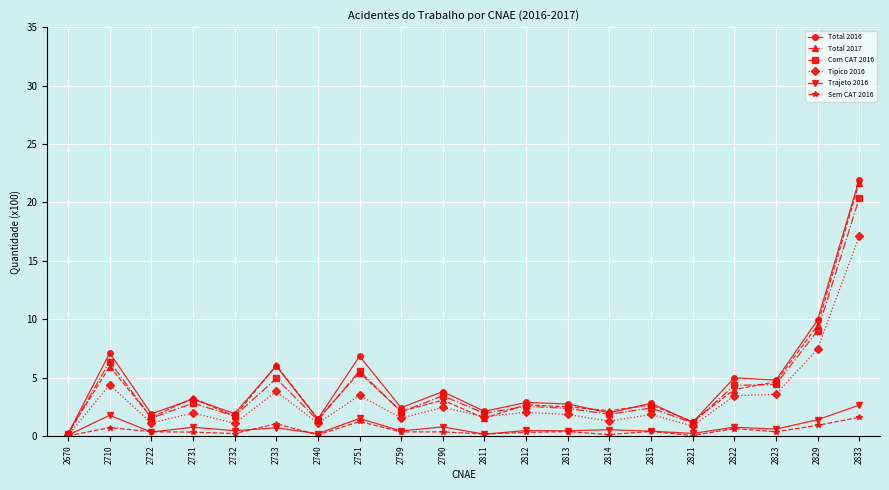

Which category has the highest value across all series?

2833